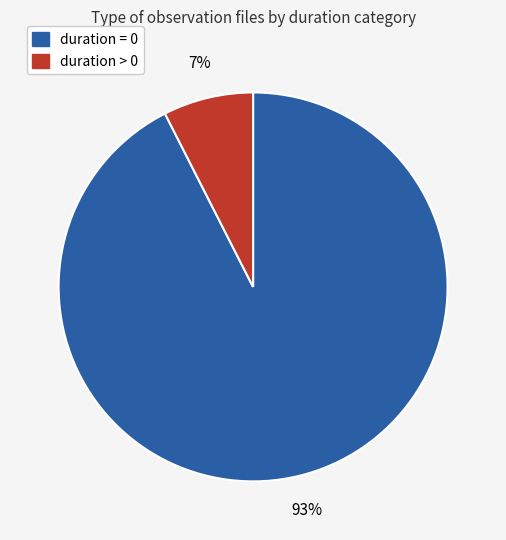

Do duration > 0 and duration = 0 together represent more than half of the pie?

Yes